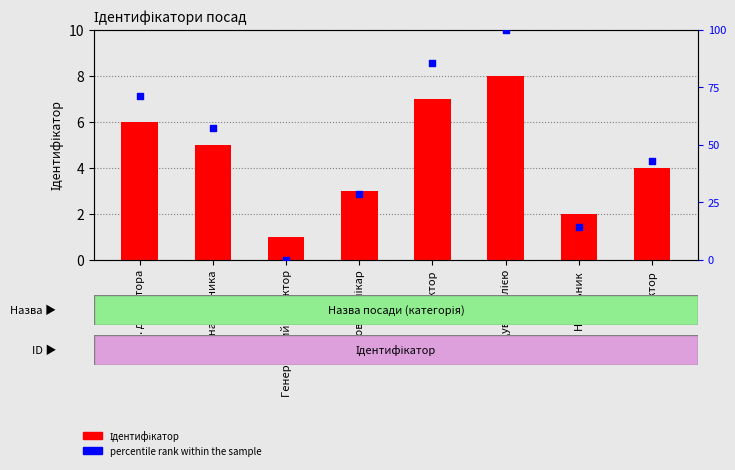

At how many categories does at least one series exceed 20?

6